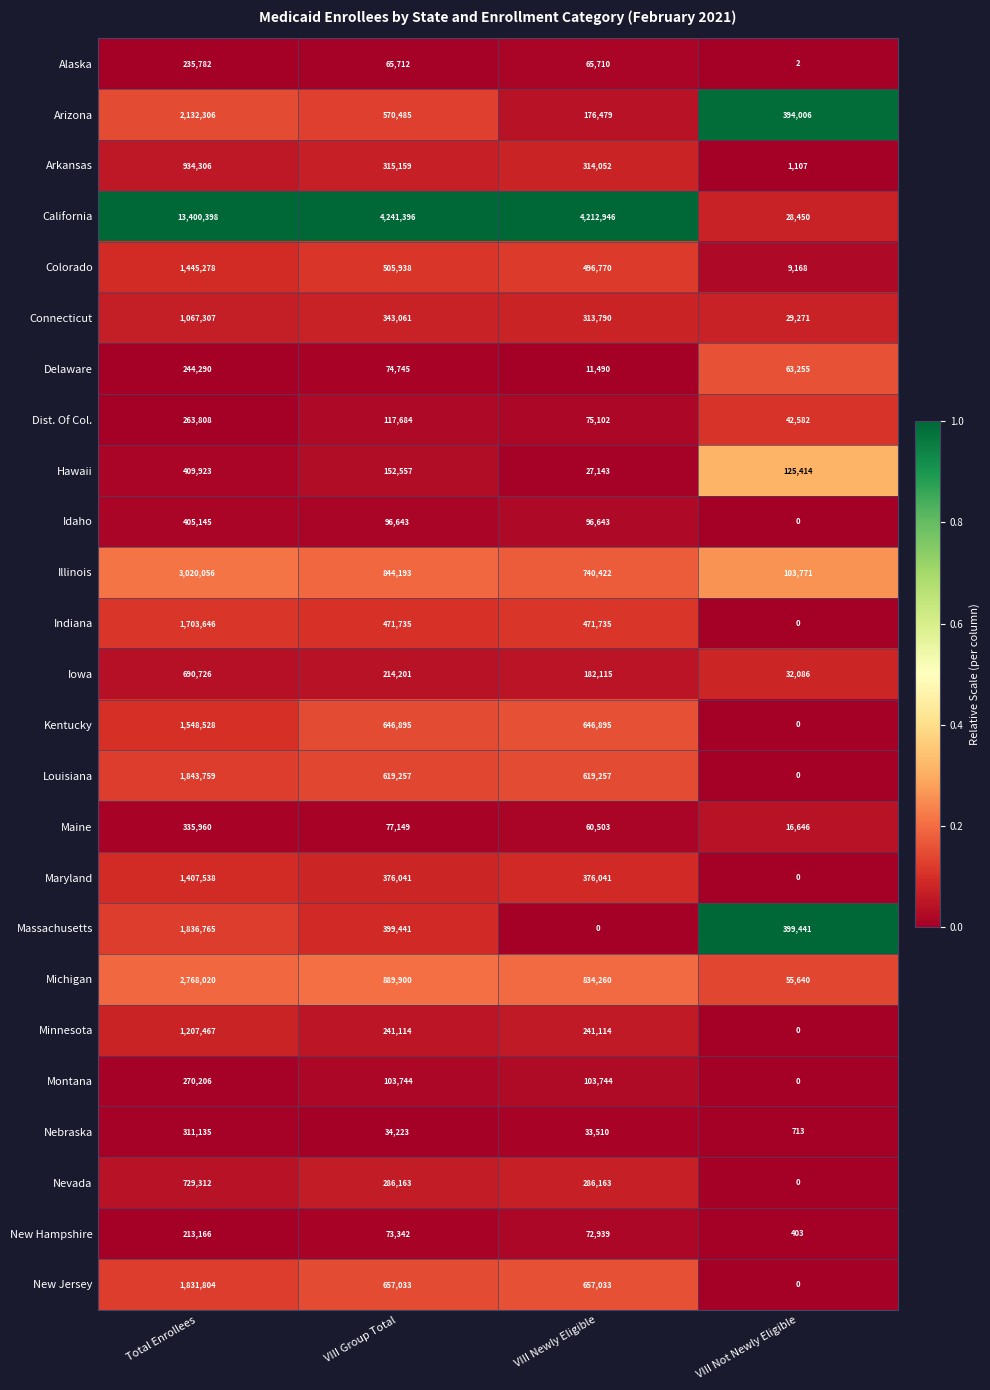

At which label does Maine first exceed 77149?

Total Enrollees